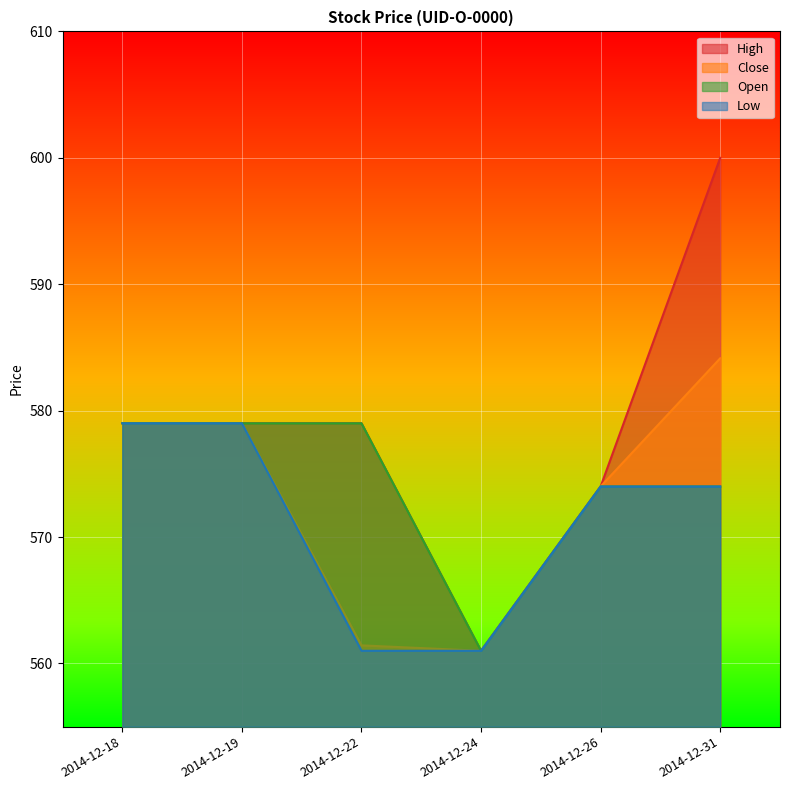

What is the smallest value displayed?

561.0